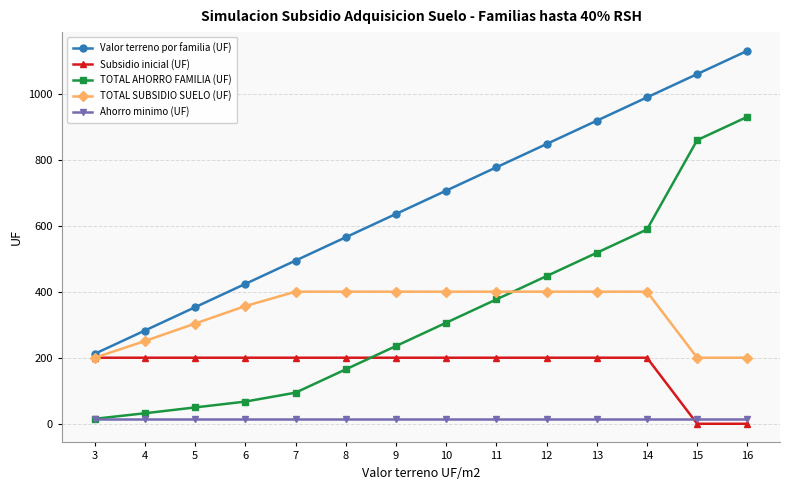

At which category is the sum across all series the highest?

16